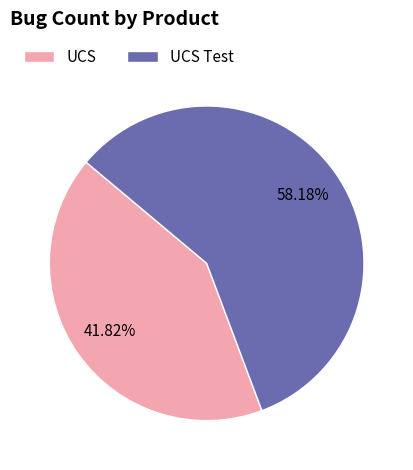

Do UCS and UCS Test together represent more than half of the pie?

Yes